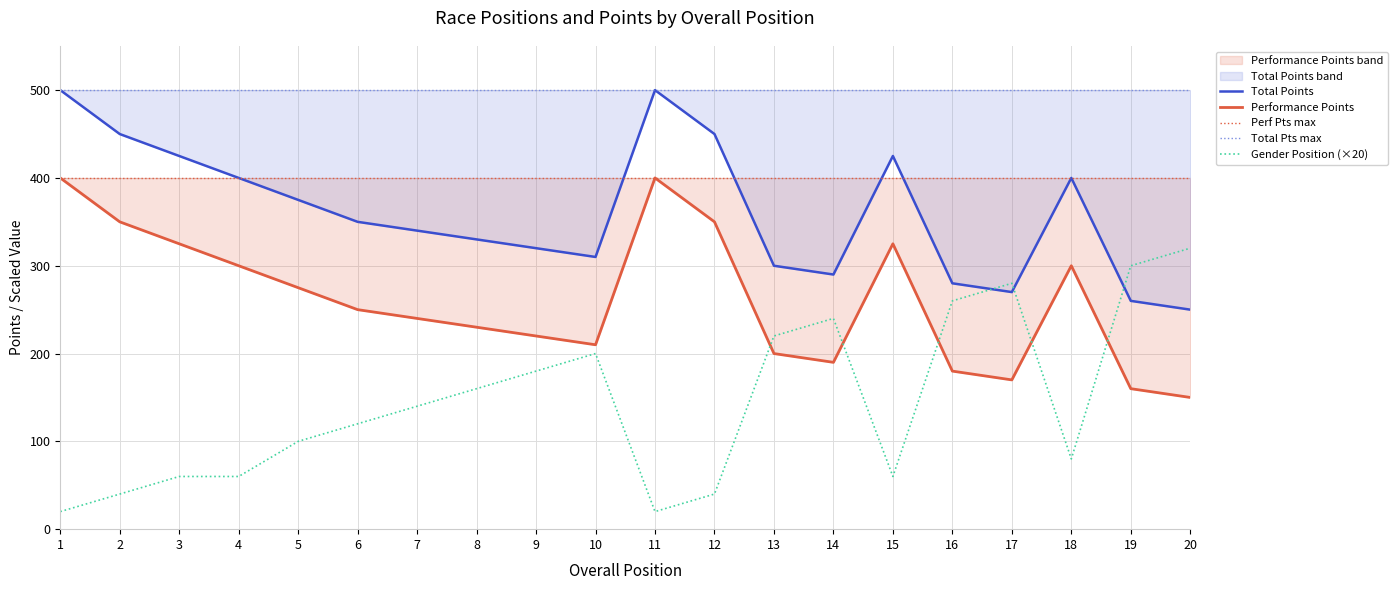

Where does the Performance Points series first go above 250?

1